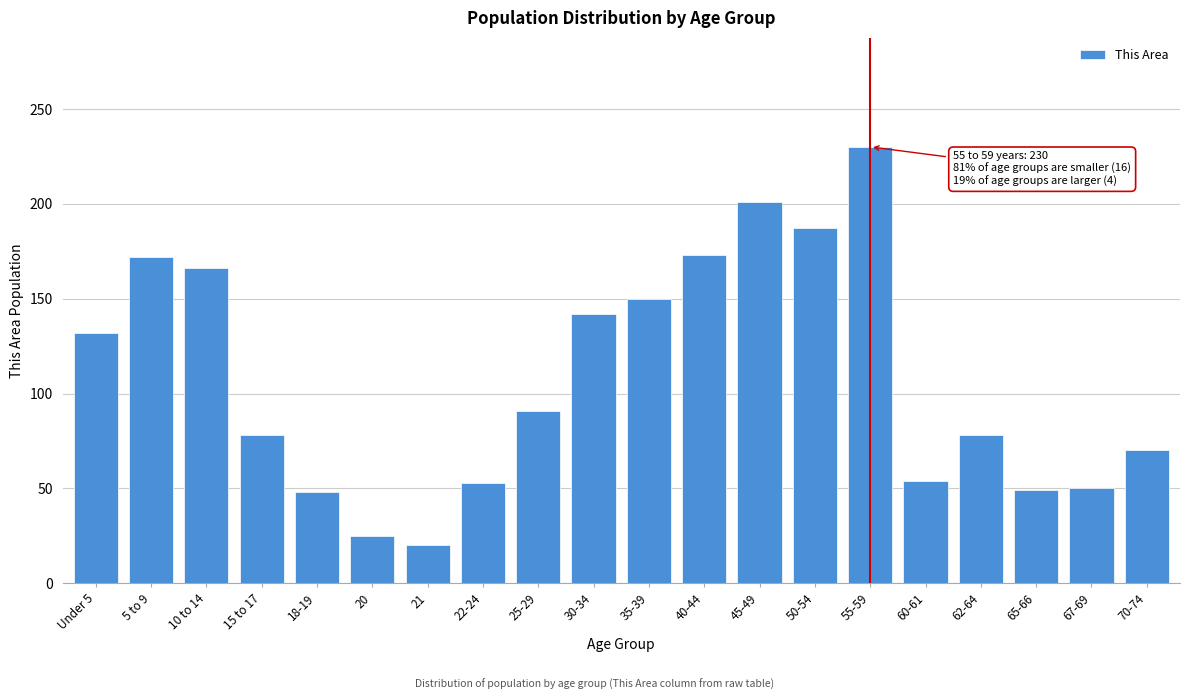

What position from the right is 15 to 17?

17